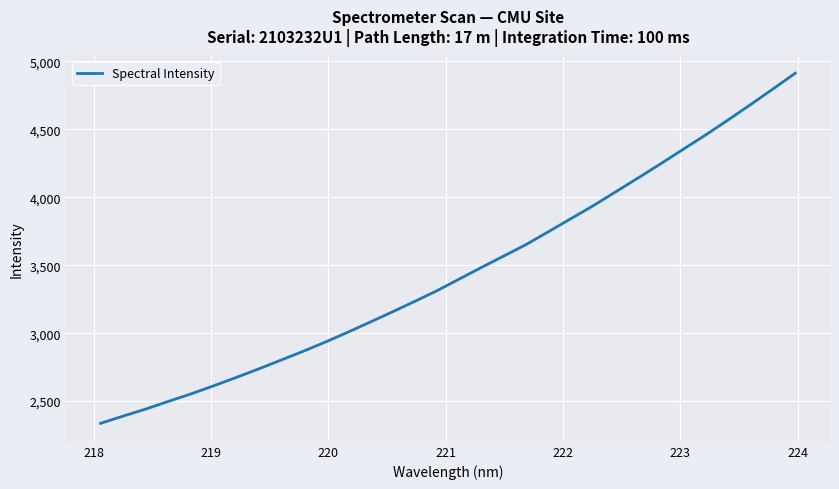

What is the greatest value displayed?

4913.8